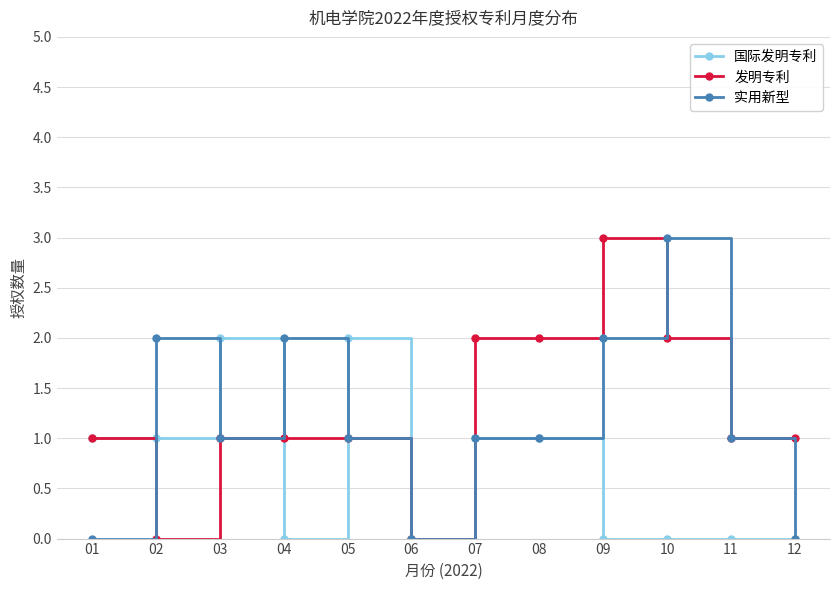

True or false: 发明专利 and 实用新型 intersect in this chart.

True